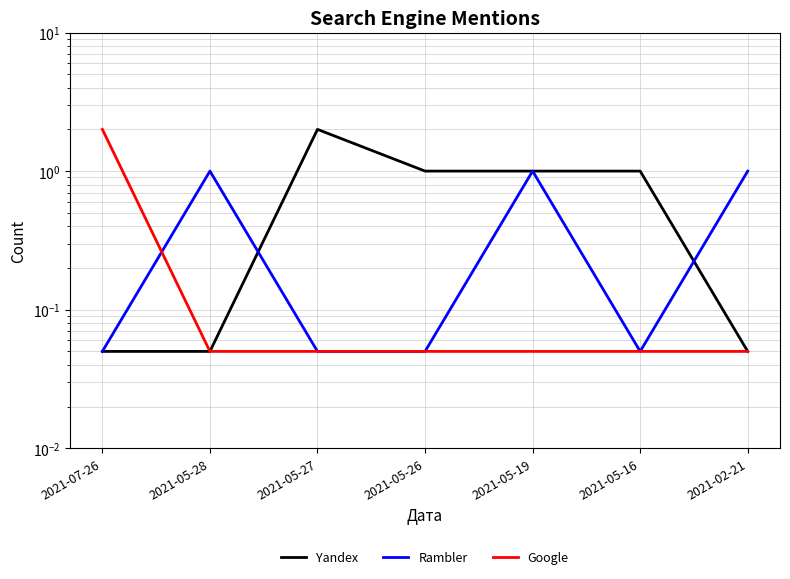

Does the chart have visible grid lines?

Yes